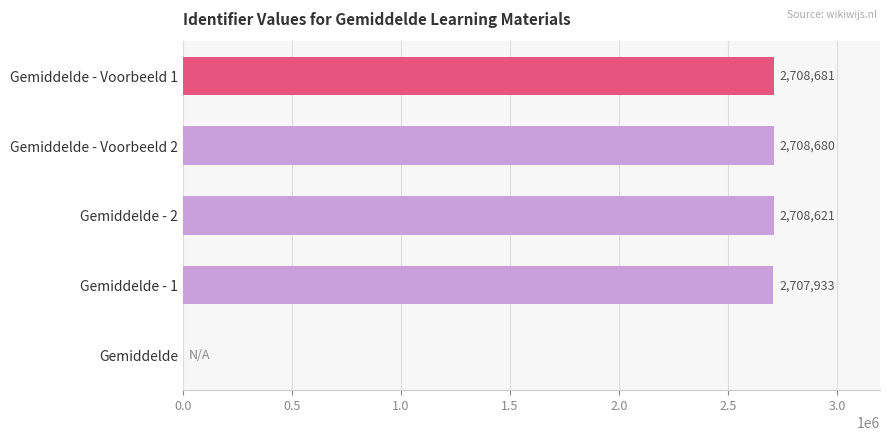

What is the approximate value at Gemiddelde - Voorbeeld 1?

2708681